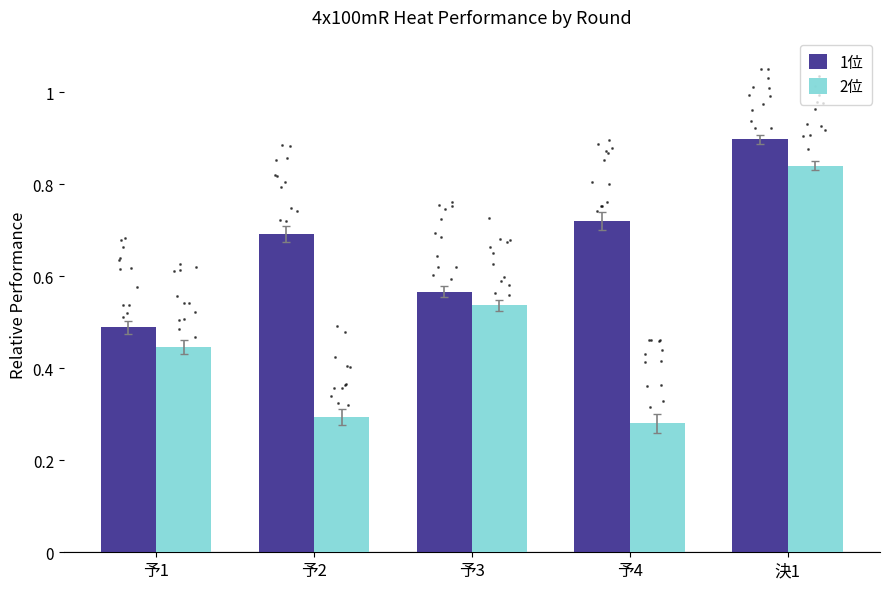

What is the label of the 4th bar from the left?

予4